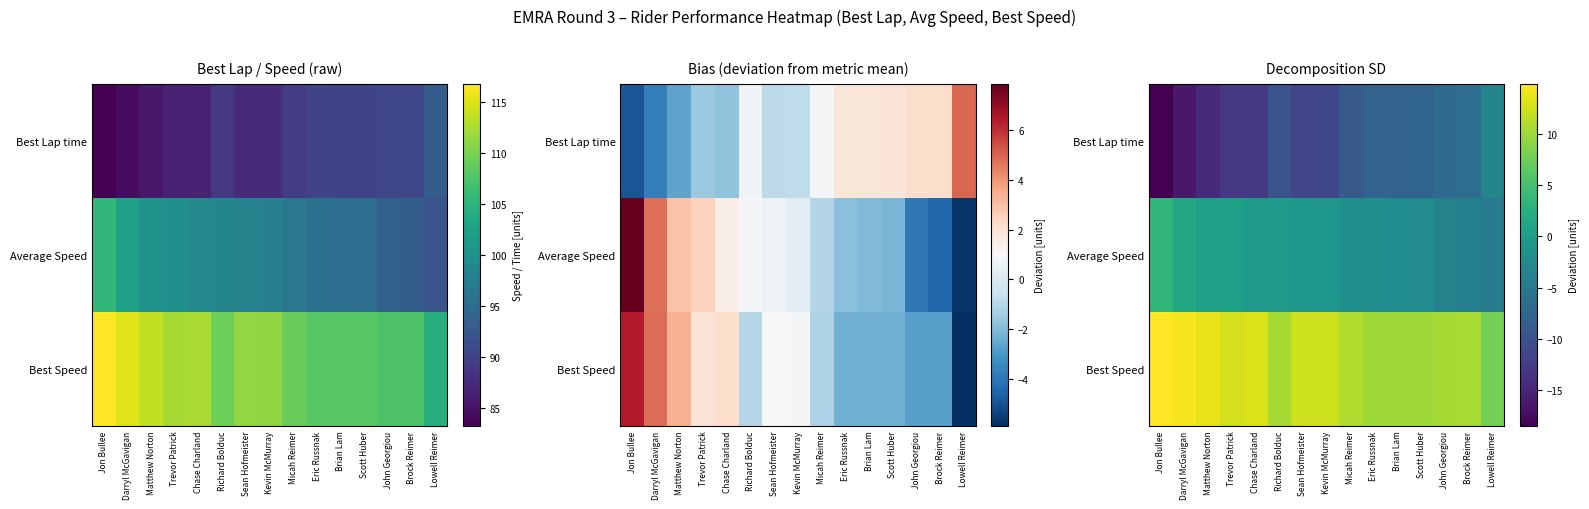

Rank the categories by Best Lap time value from highest to lowest.

Lowell Reimer, Brock Reimer, John Georgiou, Scott Huber, Brian Lam, Eric Russnak, Micah Reimer, Richard Bolduc, Kevin McMurray, Sean Hofmeister, Chase Charland, Trevor Patrick, Matthew Norton, Darryl McGavigan, Jon Bullee